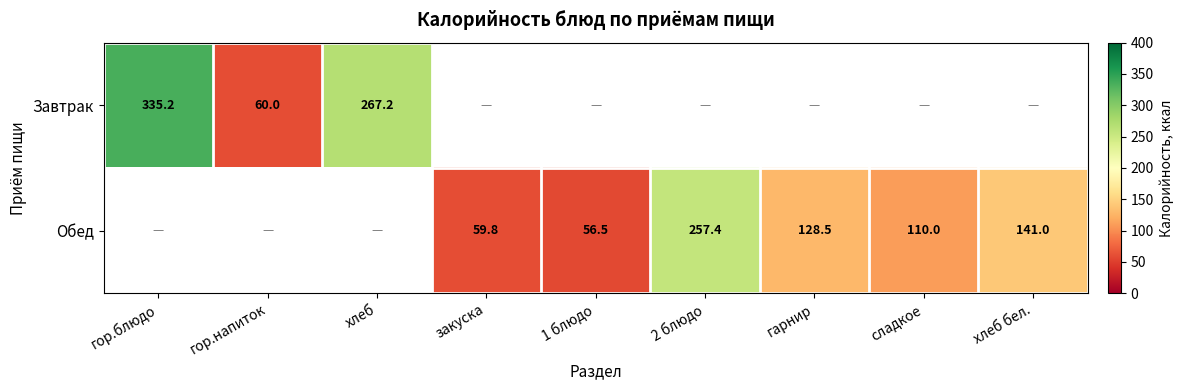

What is the sum of the Обед values at 1 блюдо and хлеб бел.?

197.5